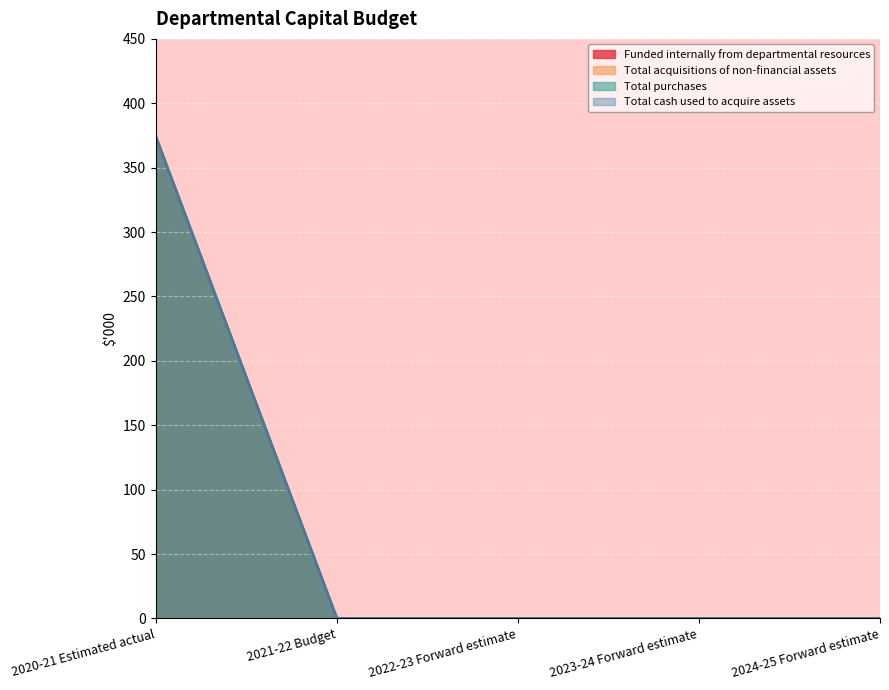

How many lines are shown in the chart?

4